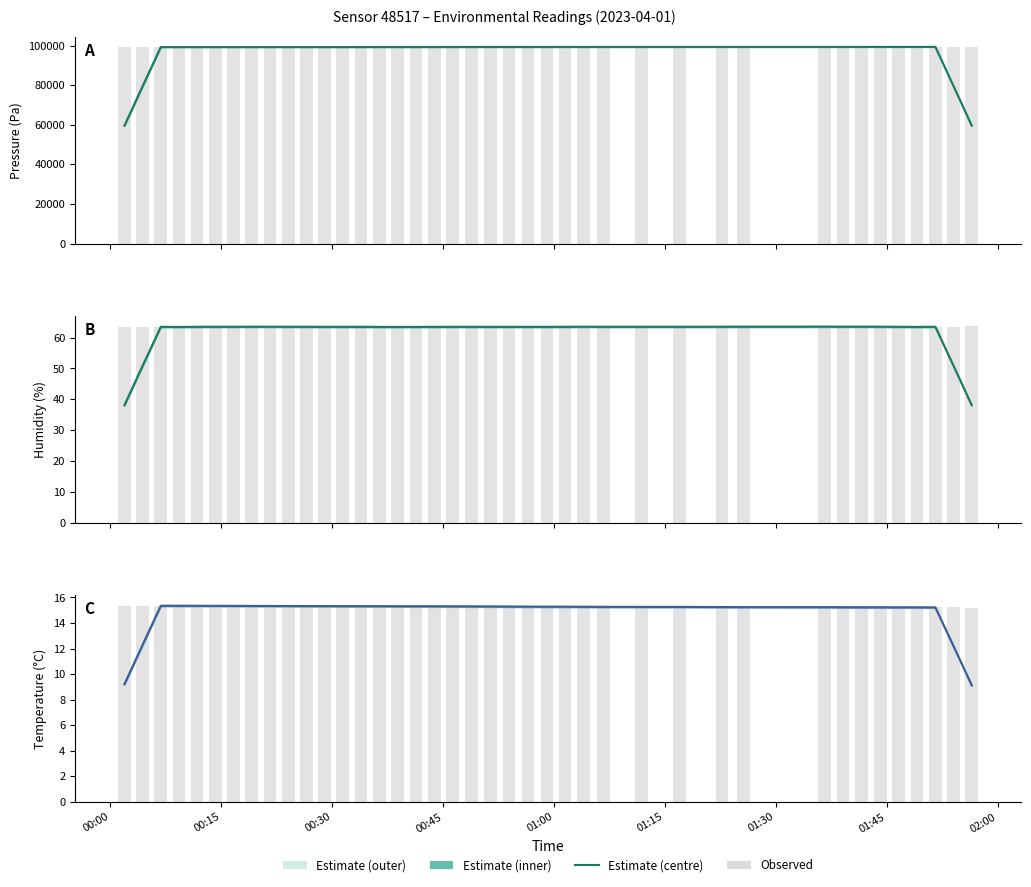

What is the difference between the maximum and minimum values in the Estimate series?

6.2